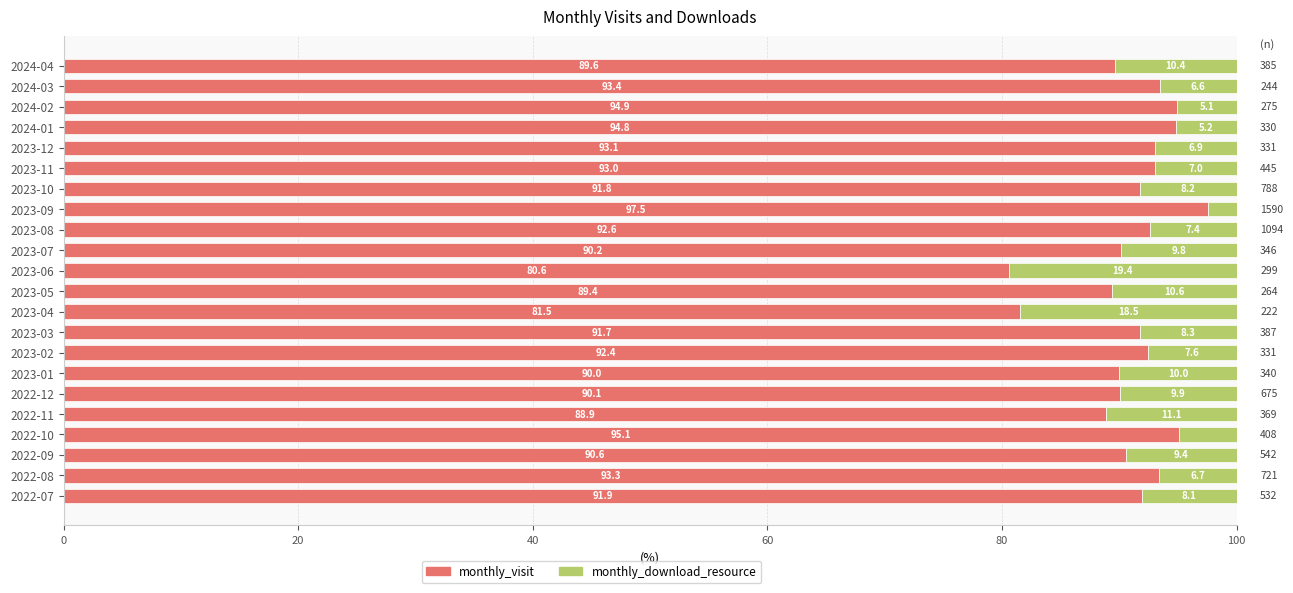

What is the difference between the monthly_visit values at 2023-08 and 2022-11?

3.7